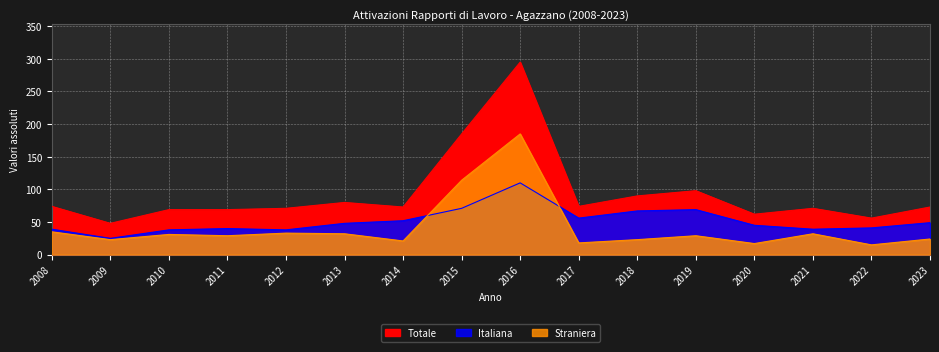

How many interior local peaks does the Italiana series have?

3